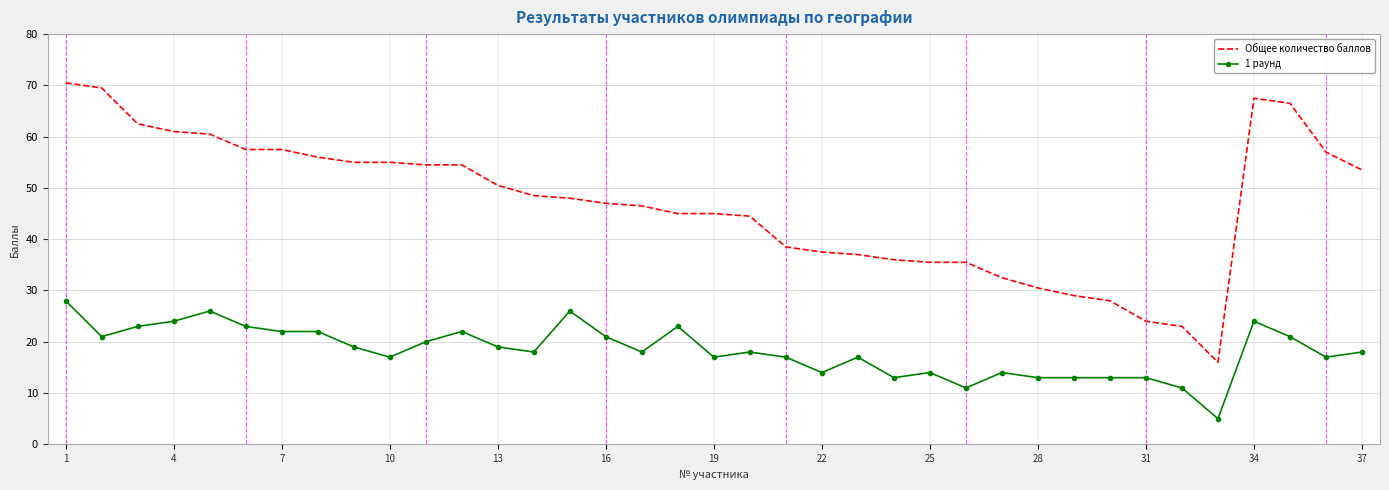

Which series has the largest range (max minus min)?

Общее количество баллов